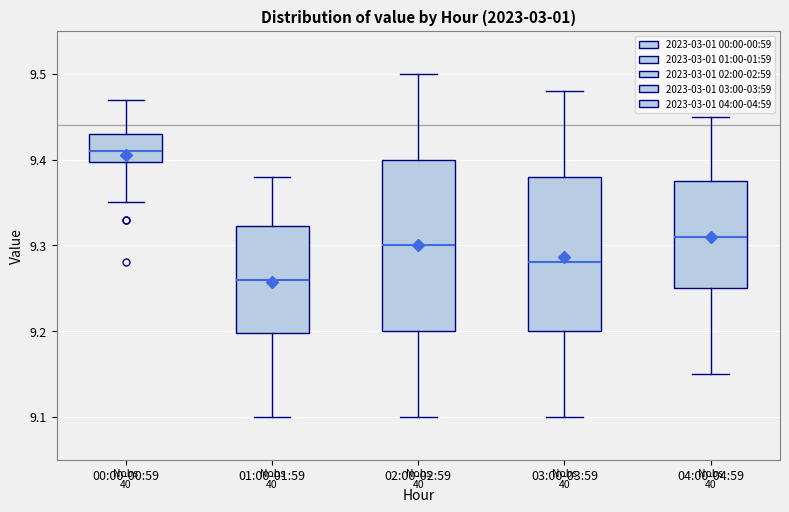

Reading left to right, transcribe this box plot: for each box, give where its median line is, the range the box spans, and where its two whiskers end, as read against the y-axis. The values are not printed on the chart, so give them approximately, as read against the axis.

00:00-00:59: median 9.41, box 9.40 to 9.43, whiskers 9.35 to 9.47
01:00-01:59: median 9.26, box 9.20 to 9.32, whiskers 9.10 to 9.38
02:00-02:59: median 9.30, box 9.20 to 9.40, whiskers 9.10 to 9.50
03:00-03:59: median 9.28, box 9.20 to 9.38, whiskers 9.10 to 9.48
04:00-04:59: median 9.31, box 9.25 to 9.38, whiskers 9.15 to 9.45